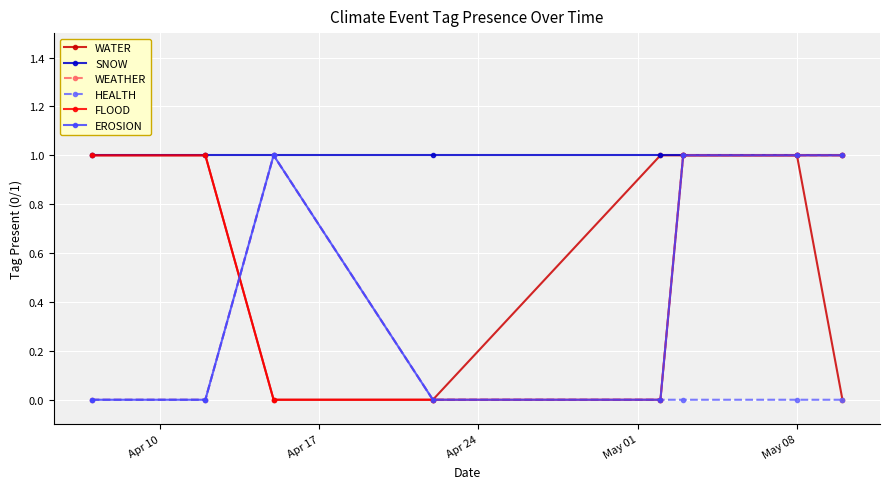

What is the lowest value of the SNOW series?

1